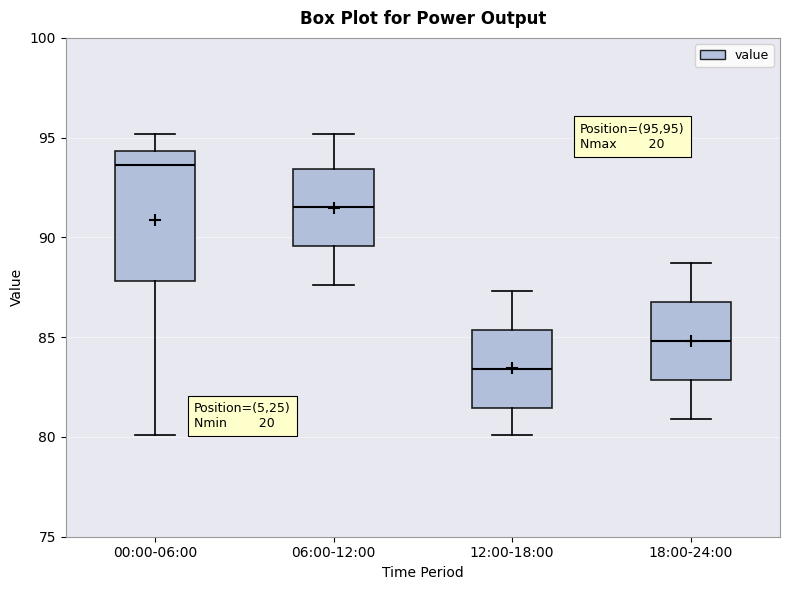

Reading left to right, read every box against the y-axis: the position of its median line, the range the box covers, and the ends of its whiskers. The values are not printed on the chart, so give them approximately, as read against the axis.

00:00-06:00: median 93.5, box 88.0 to 94.5, whiskers 80.0 to 95.0
06:00-12:00: median 91.5, box 89.5 to 93.5, whiskers 87.5 to 95.0
12:00-18:00: median 83.5, box 81.5 to 85.5, whiskers 80.0 to 87.5
18:00-24:00: median 85.0, box 83.0 to 87.0, whiskers 81.0 to 88.5